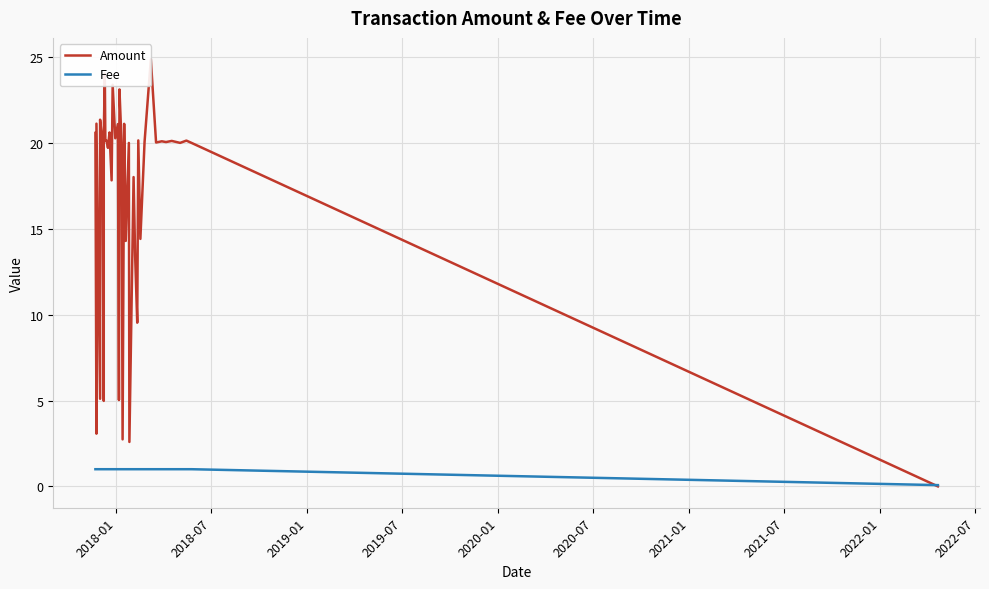

How many interior local valleys does the Amount series have?

16